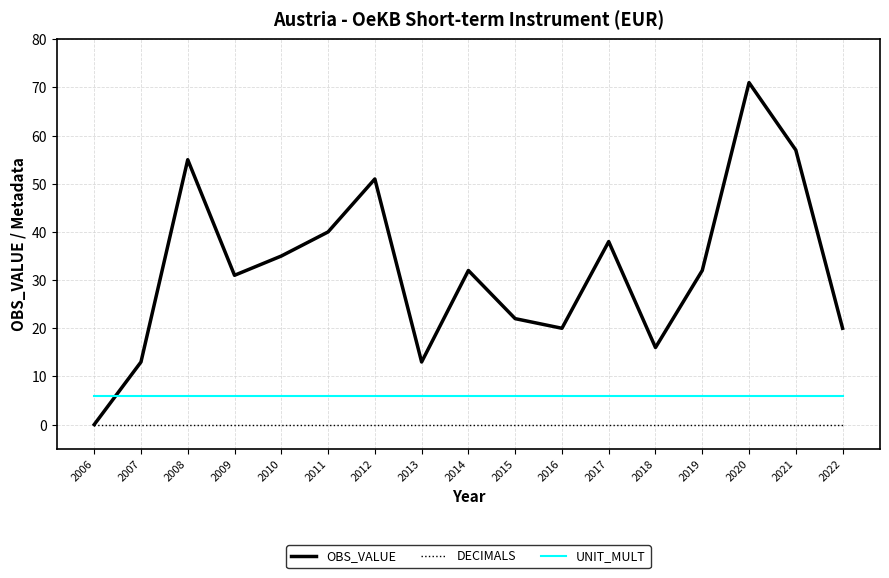

Is the value of UNIT_MULT at 2009 greater than the value of OBS_VALUE at 2009?

No